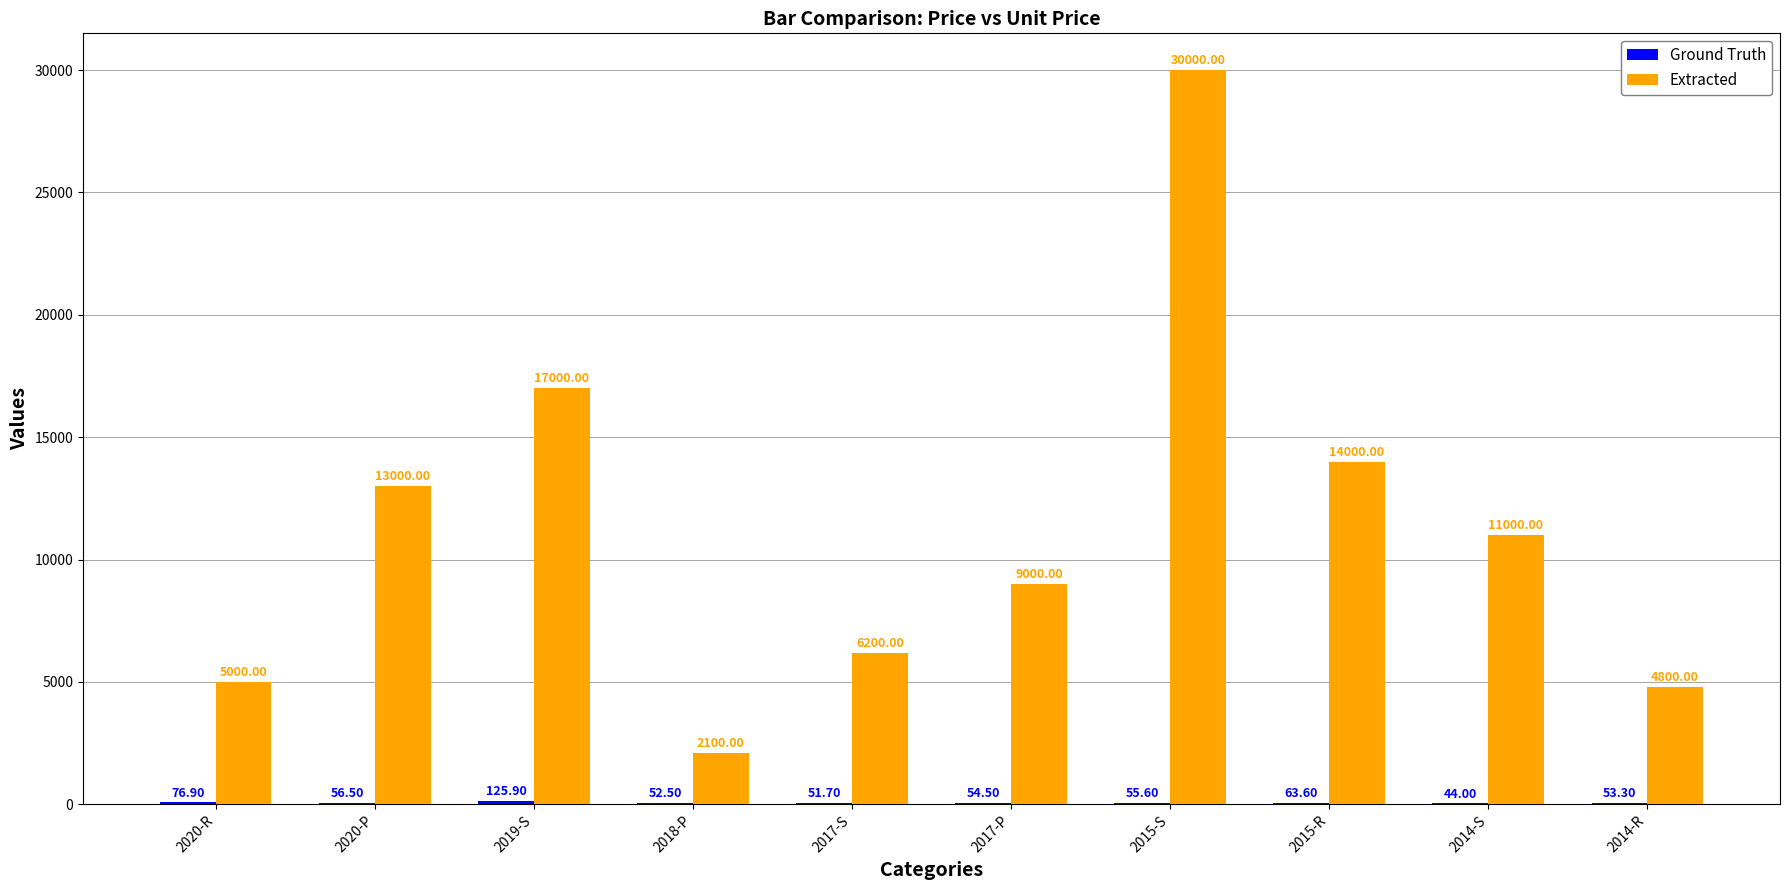

Which series has the largest total across all categories?

Extracted